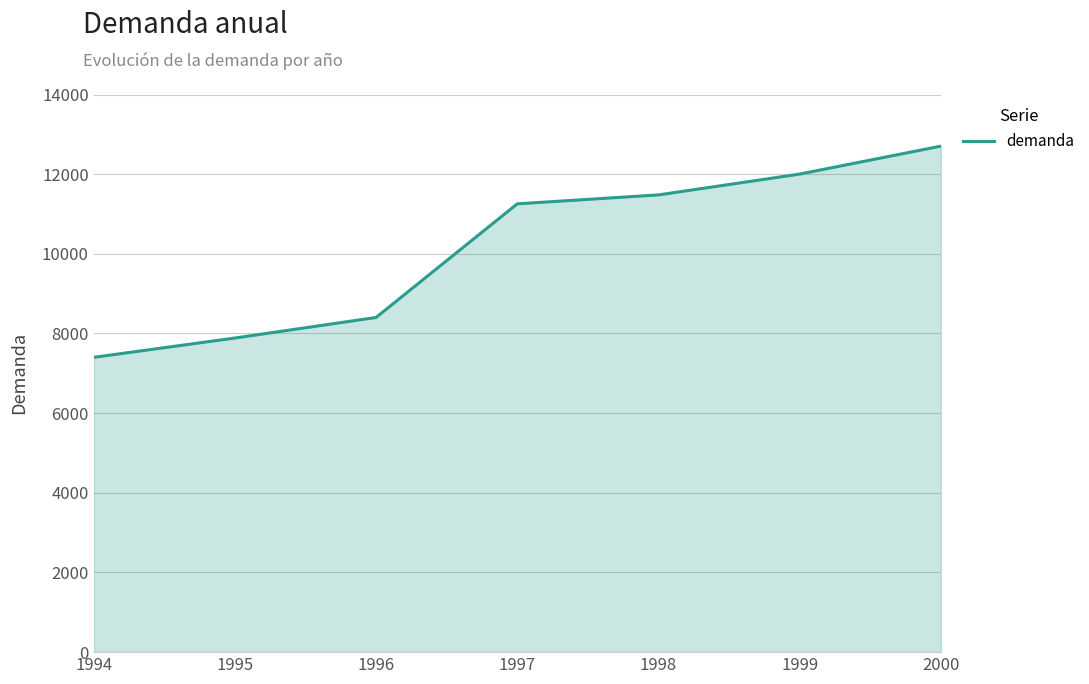

The chart shows a value of 2072 at 1994. True or false?

False